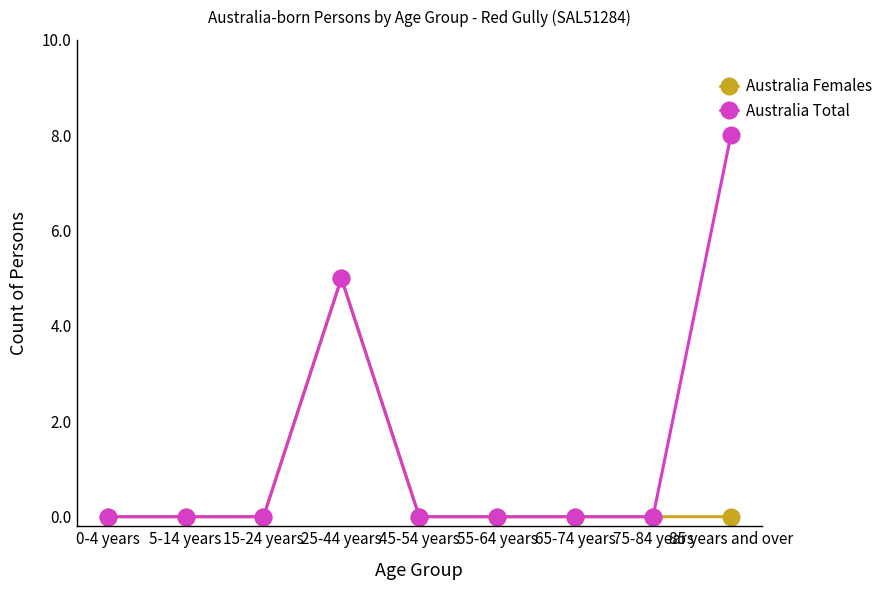

Is the value of Australia Females at 15-24 years greater than the value of Australia Total at 25-44 years?

No